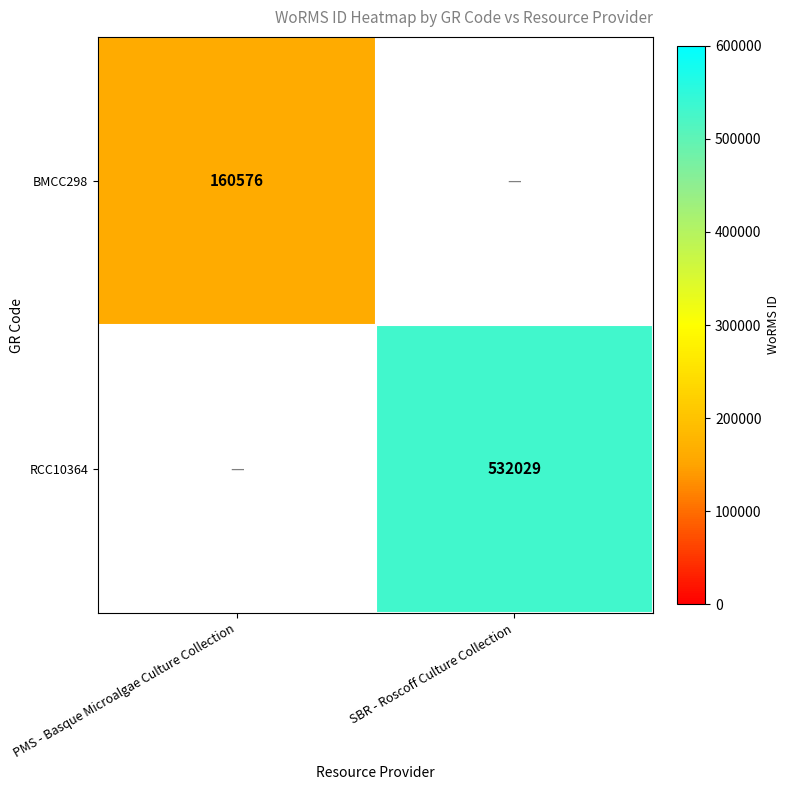

At how many categories does at least one series exceed 302472?

1